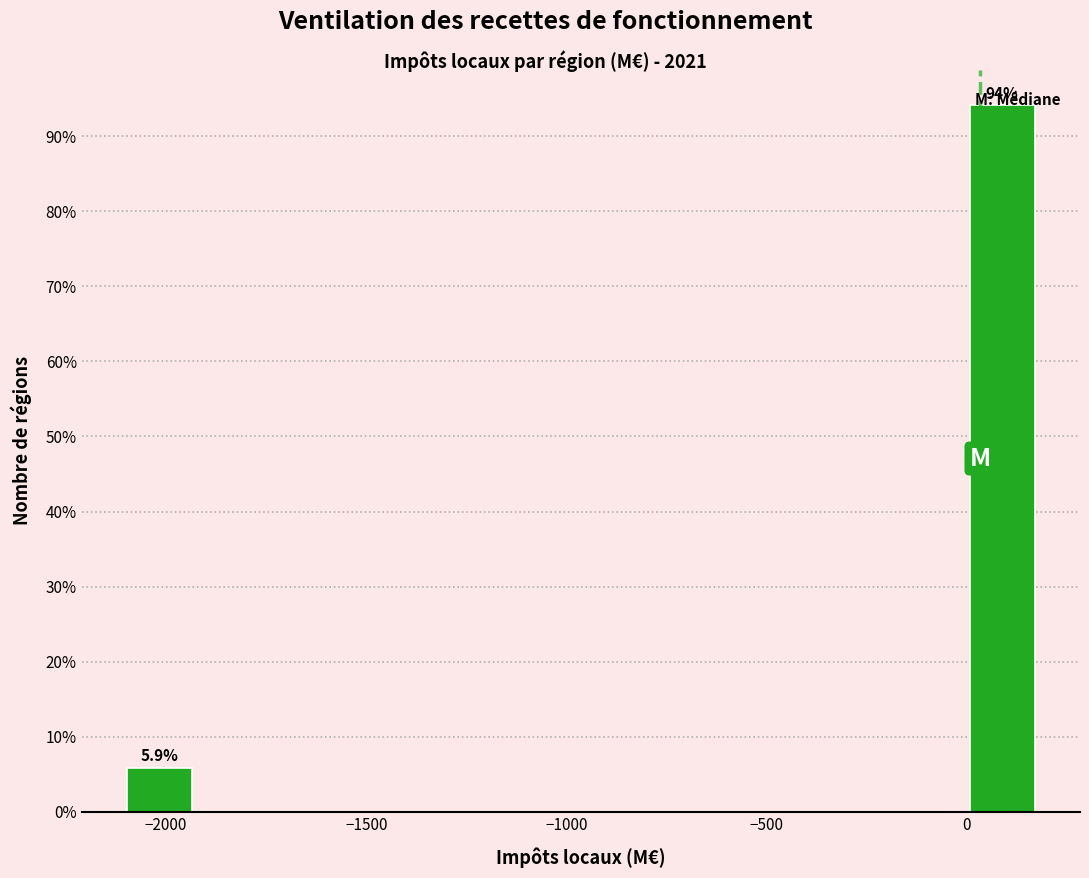

Around what value on the x-axis is the tallest bar? Give the approximate position of its centre, as read against the axis.

100